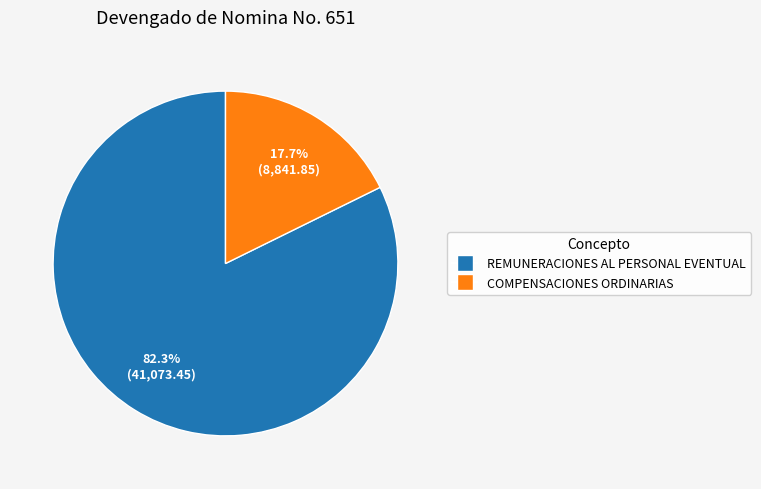

Combined, what portion of the pie is REMUNERACIONES AL PERSONAL EVENTUAL and COMPENSACIONES ORDINARIAS?

100.0%